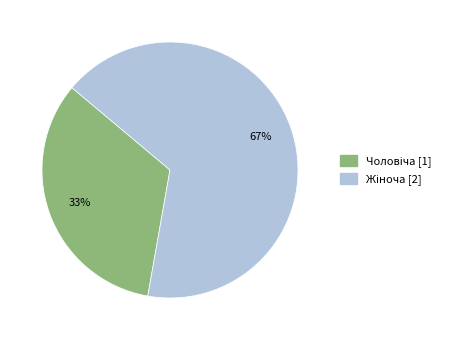

Does any single category account for the majority?

Yes